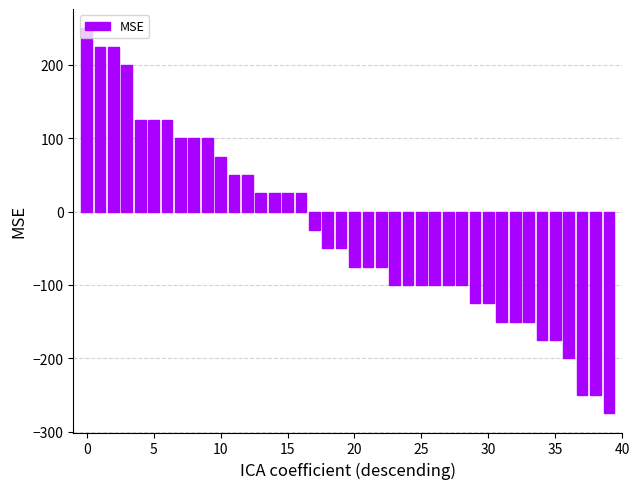

Reading right to left, what are all the values shown in this chart?

-275	-250	-250	-200	-175	-175	-150	-150	-150	-125	-125	-100	-100	-100	-100	-100	-100	-75	-75	-75	-50	-50	-25	25	25	25	25	50	50	75	100	100	100	125	125	125	200	225	225	250